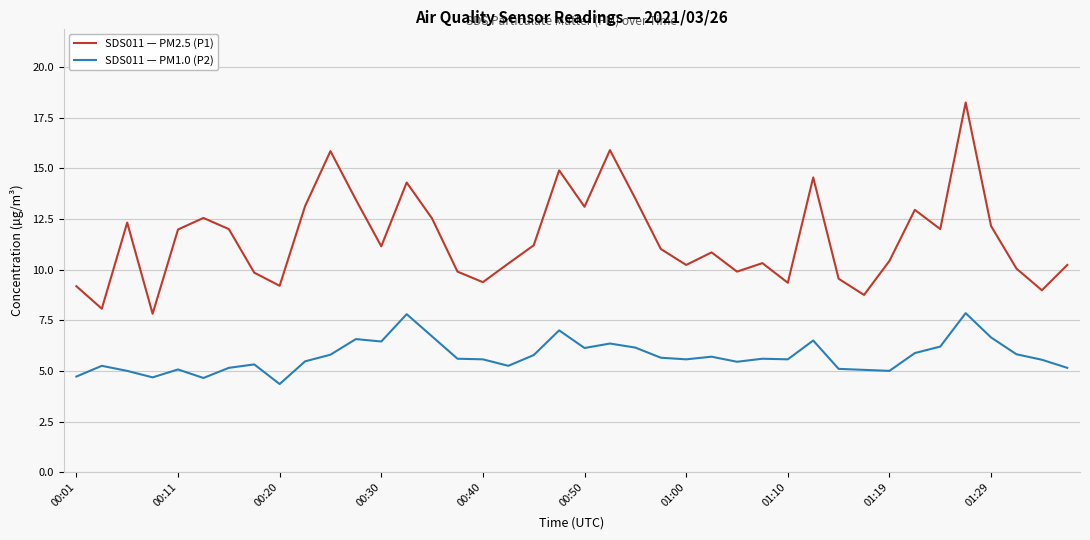

What is the difference between the maximum and minimum values in the SDS011 — PM2.5 (P1) series?

10.4